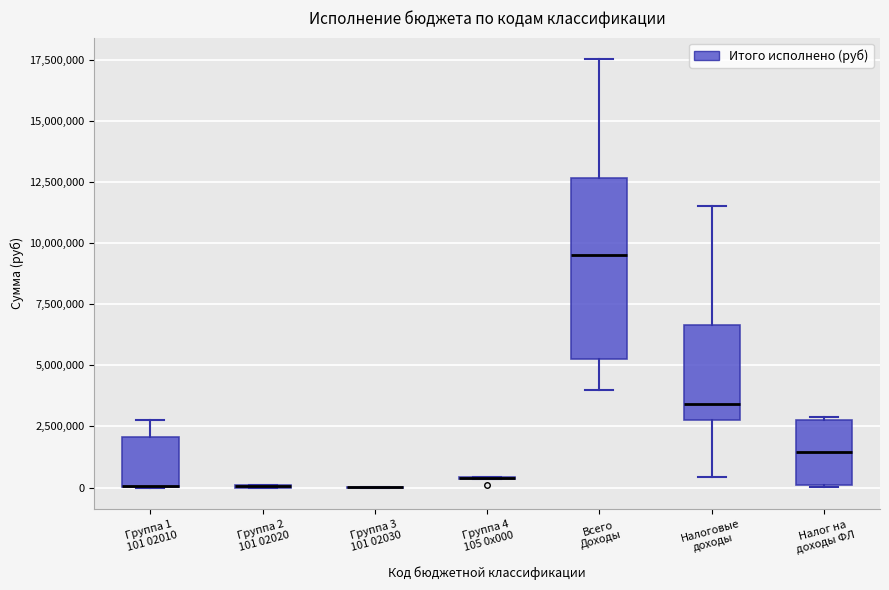

Reading left to right, read every box against the y-axis: the position of its median line, the range the box covers, and the ends of its whiskers. The values are not printed on the chart, so give them approximately, as read against the axis.

Группа 1 101 02010: median 0 (drawn on the box's lower edge), box 0 to 2000000, whiskers 0 to 3000000
Группа 2 101 02020: box collapsed to a line at 0, whiskers 0 to 0
Группа 3 101 02030: box collapsed to a line at 0, whiskers 0 to 0
Группа 4 105 0x000: box collapsed to a line at 500000, whiskers 500000 to 500000
Всего Доходы: median 9500000, box 5000000 to 12500000, whiskers 4000000 to 17500000
Налоговые доходы: median 3500000, box 3000000 to 6500000, whiskers 500000 to 11500000
Налог на доходы ФЛ: median 1500000, box 0 to 2500000, whiskers 0 to 3000000